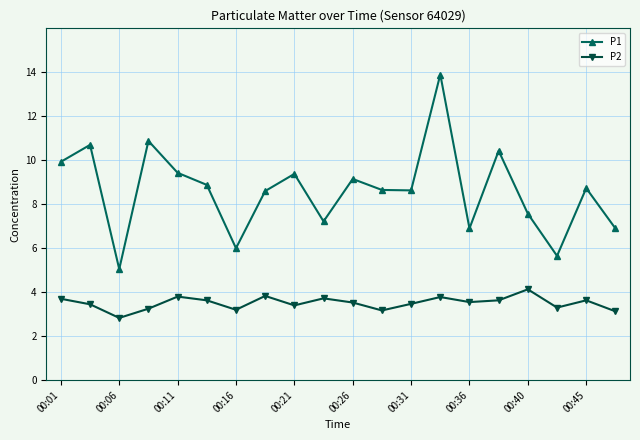

What is the smallest value displayed?

2.8